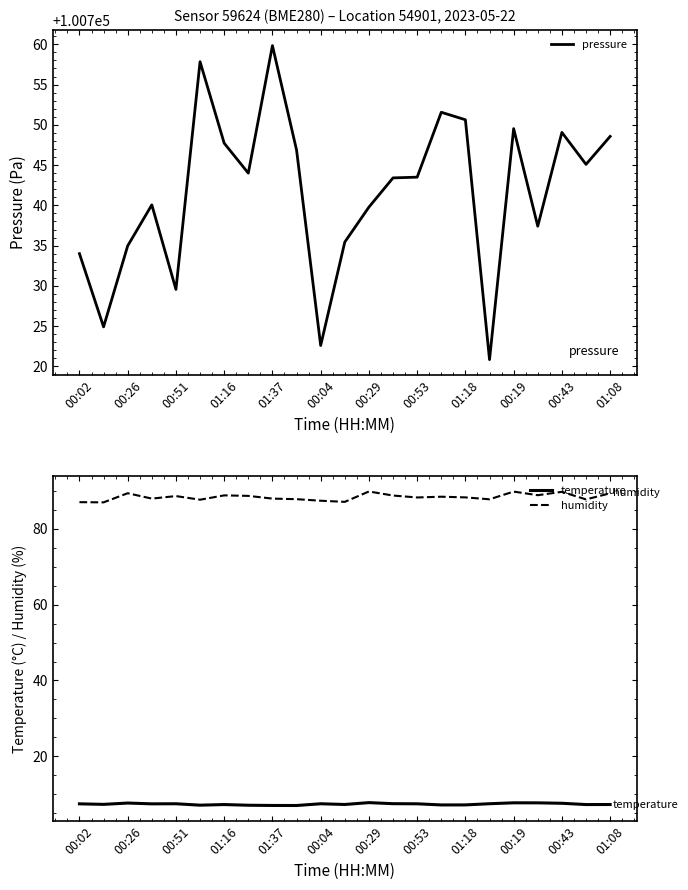

True or false: temperature and humidity intersect in this chart.

False